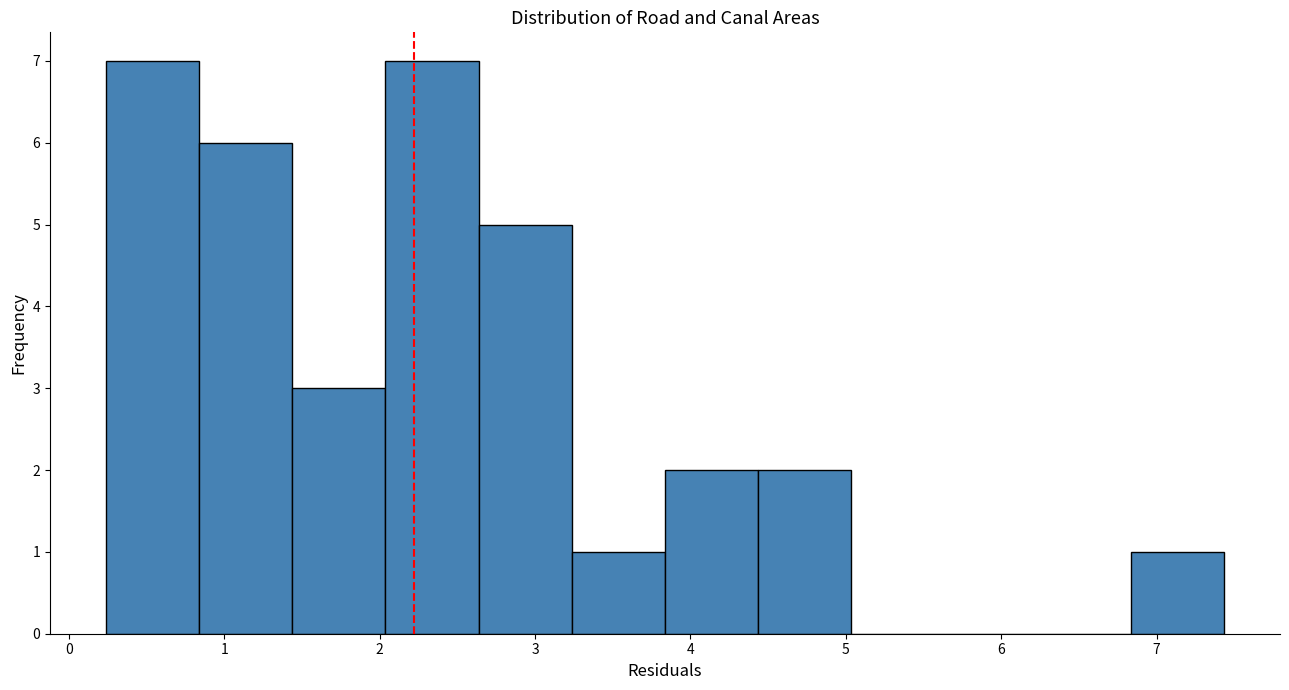

Reading left to right, list every bar in this chart as the range it spans on the x-axis followed by its height. Neither the bar edges nor the heights are printed on the chart, so give them approximately, as read against the axes.

0.2 to 0.8: 7
0.8 to 1.4: 6
1.4 to 2.0: 3
2.0 to 2.6: 7
2.6 to 3.2: 5
3.2 to 3.8: 1
3.8 to 4.4: 2
4.4 to 5.0: 2
5.0 to 5.6: 0
5.6 to 6.2: 0
6.2 to 6.8: 0
6.8 to 7.4: 1